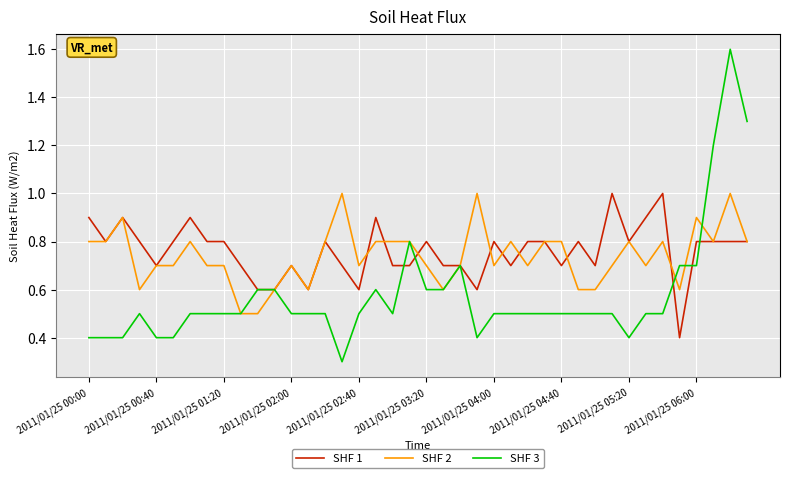

What is the highest value of the SHF 2 series?

1.0